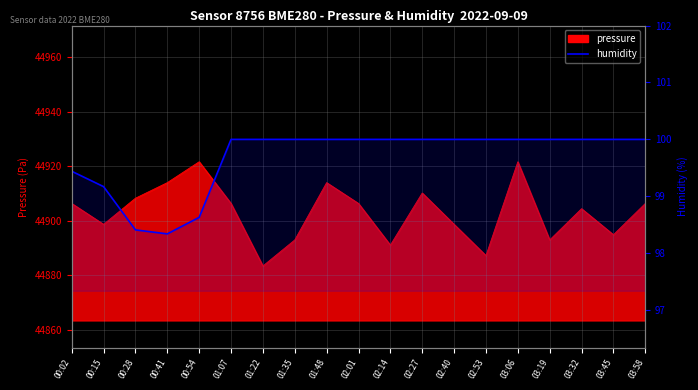

What is the difference between the second highest and second lowest values?

1.6